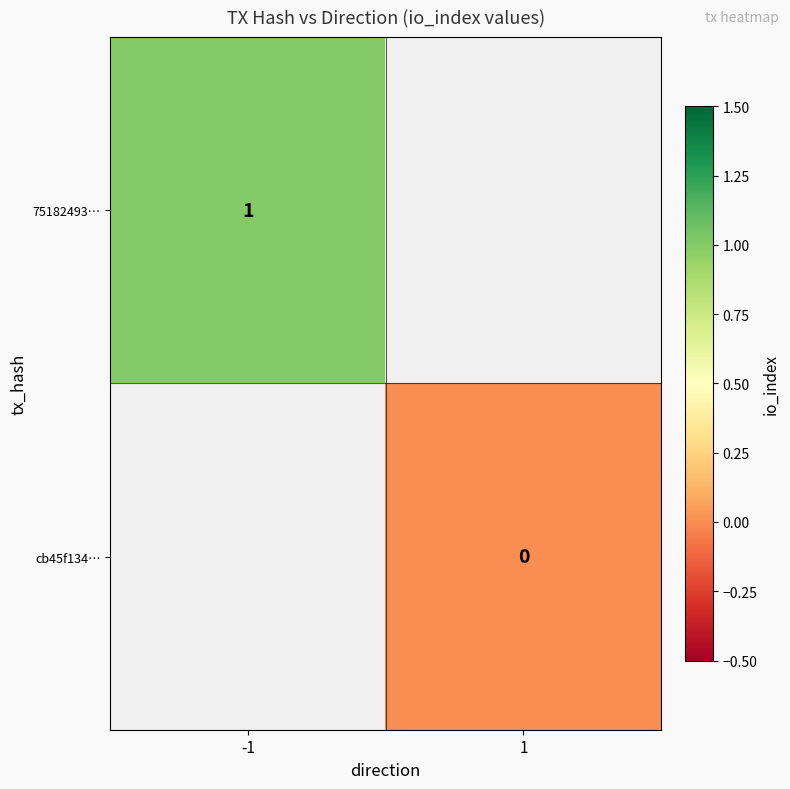

Is the value of cb45f134… at 1 greater than the value of 75182493… at -1?

No